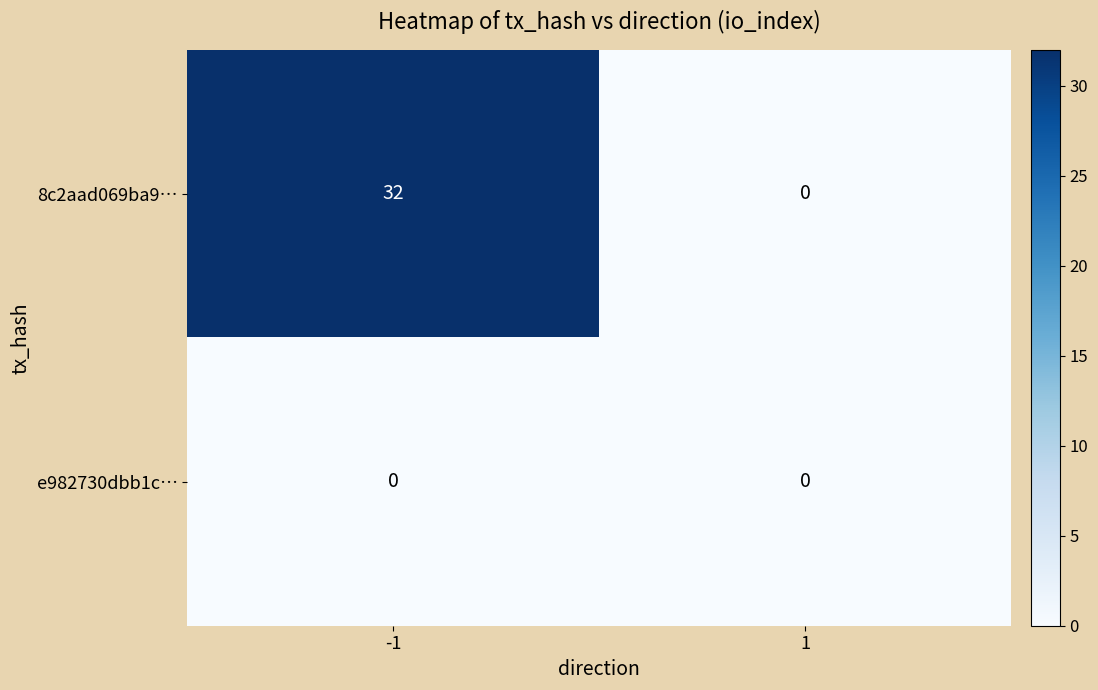

What is the difference between the highest and lowest values at -1?

32